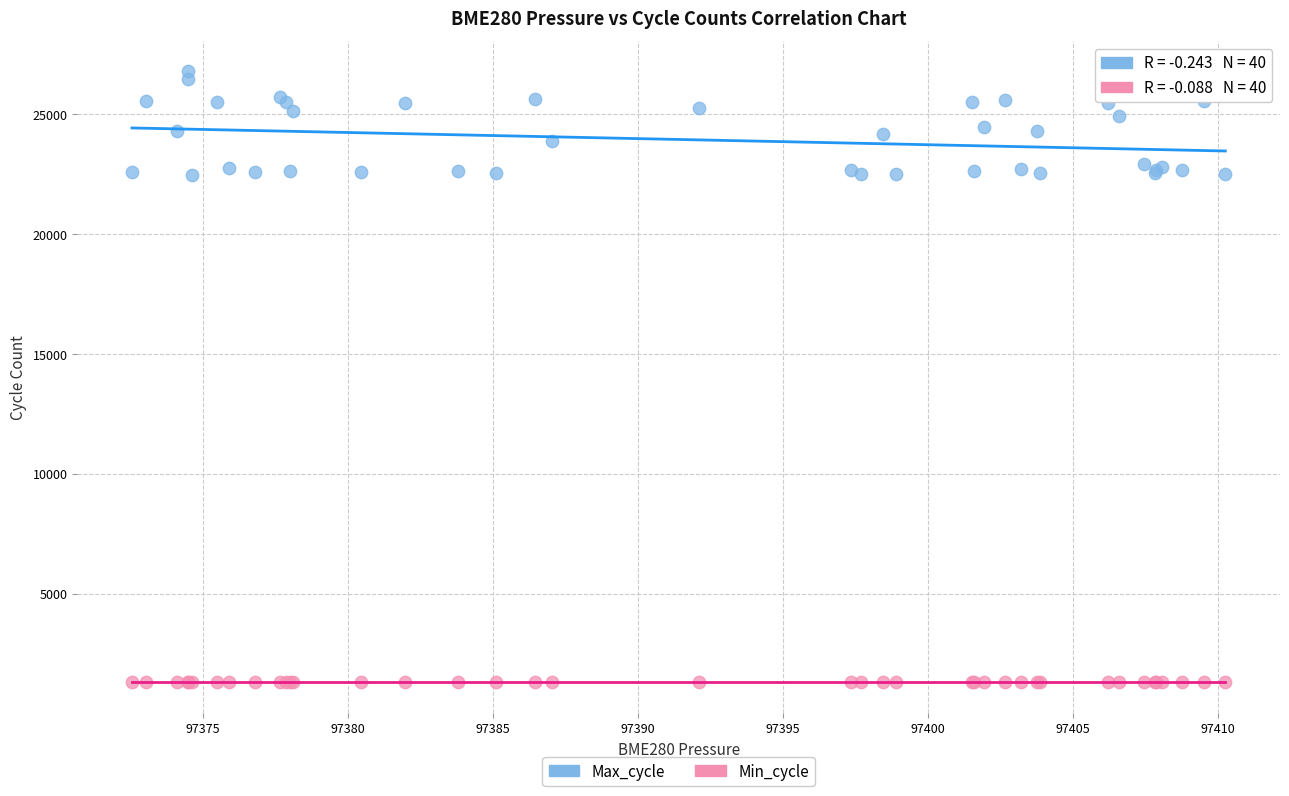

Which series has the widest spread of Y values?

Max_cycle